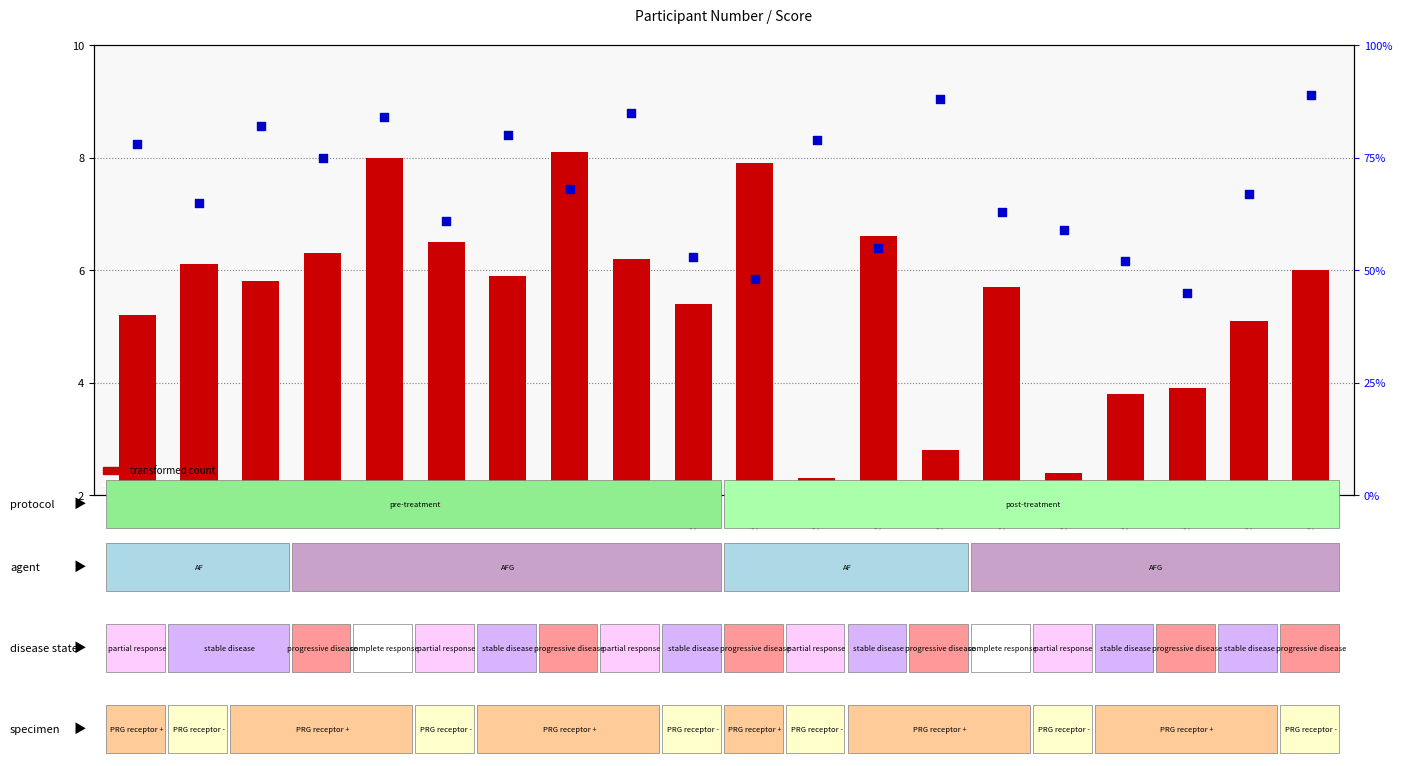

Which series has the largest Y range (max minus min)?

percentile rank within the sample